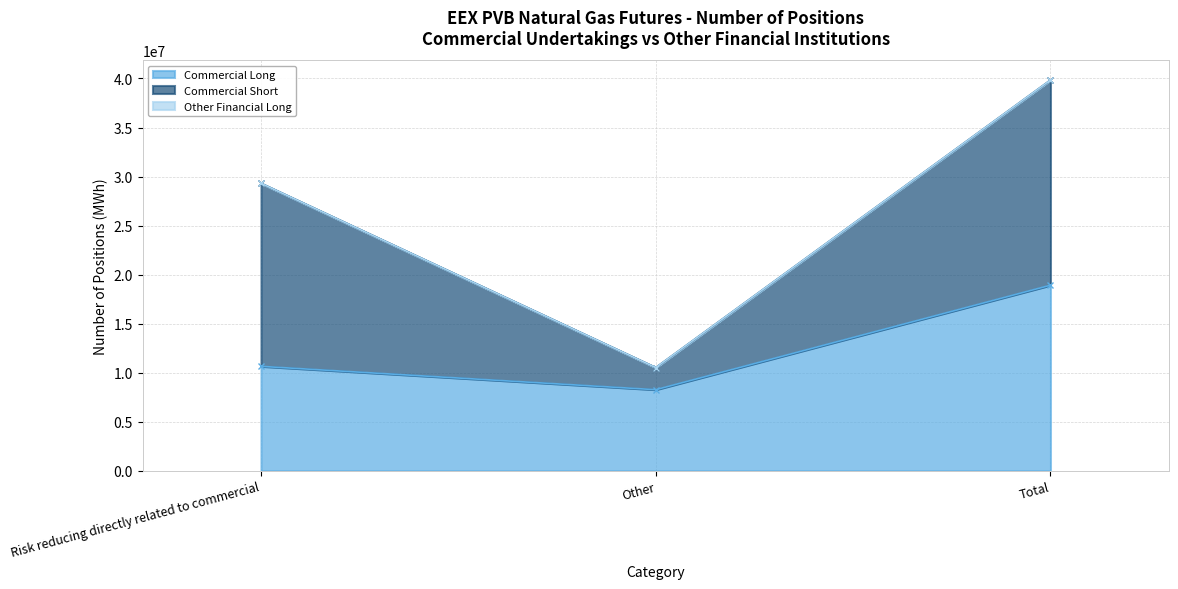

At which label does Commercial Short reach its peak?

Total